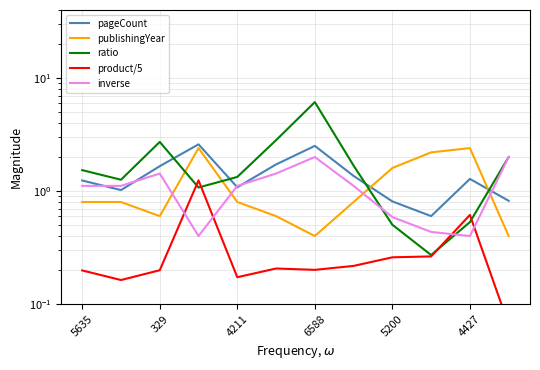

Which series changed the most between 5635 and 329?

ratio